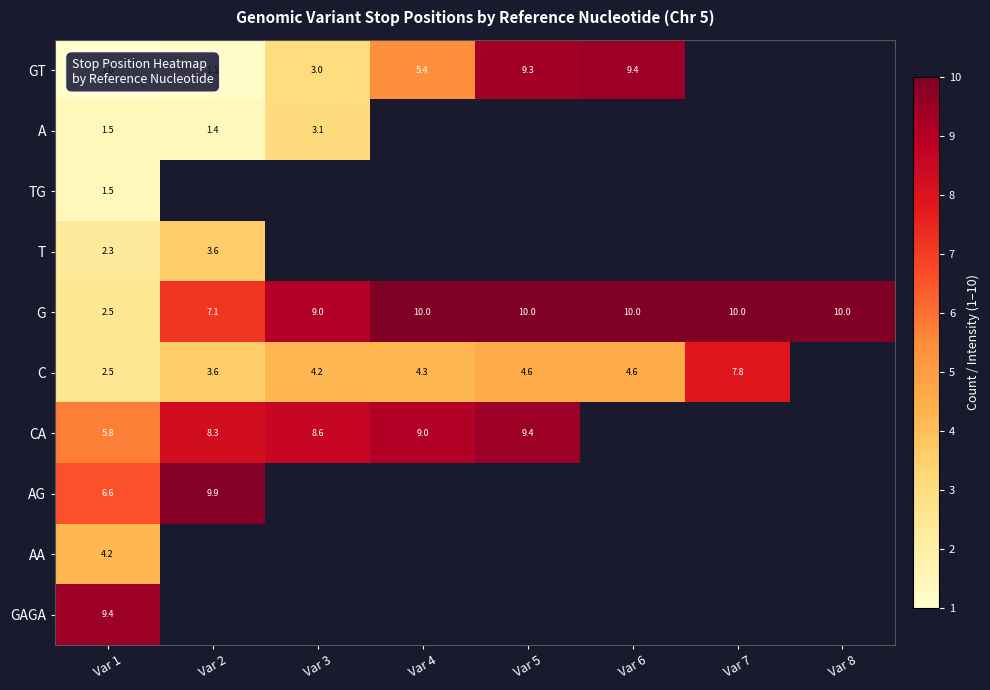

What is the difference between the maximum and minimum values in the G series?

7.5